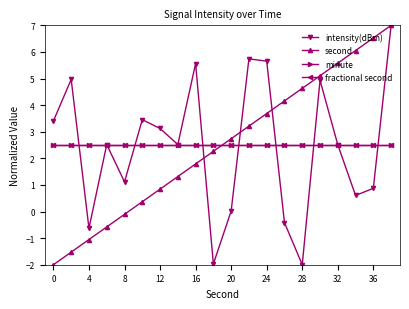

What is the average value of the minute series?

2.5